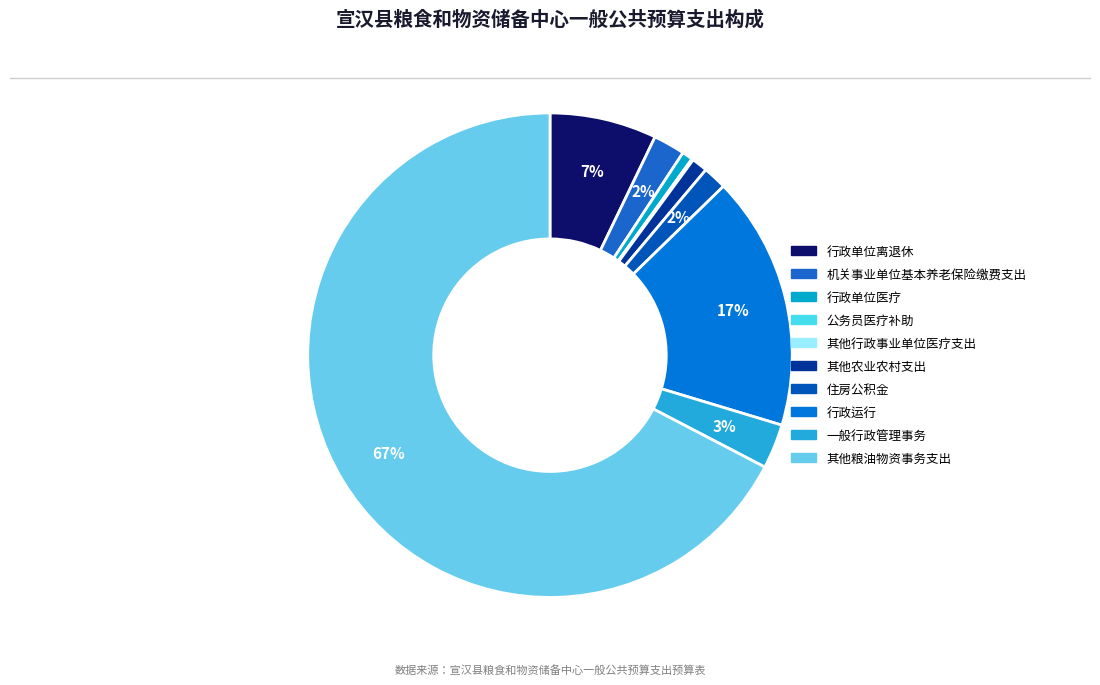

To the nearest percent, what is the combined percentage of 机关事业单位基本养老保险缴费支出 and 其他行政事业单位医疗支出?

2%